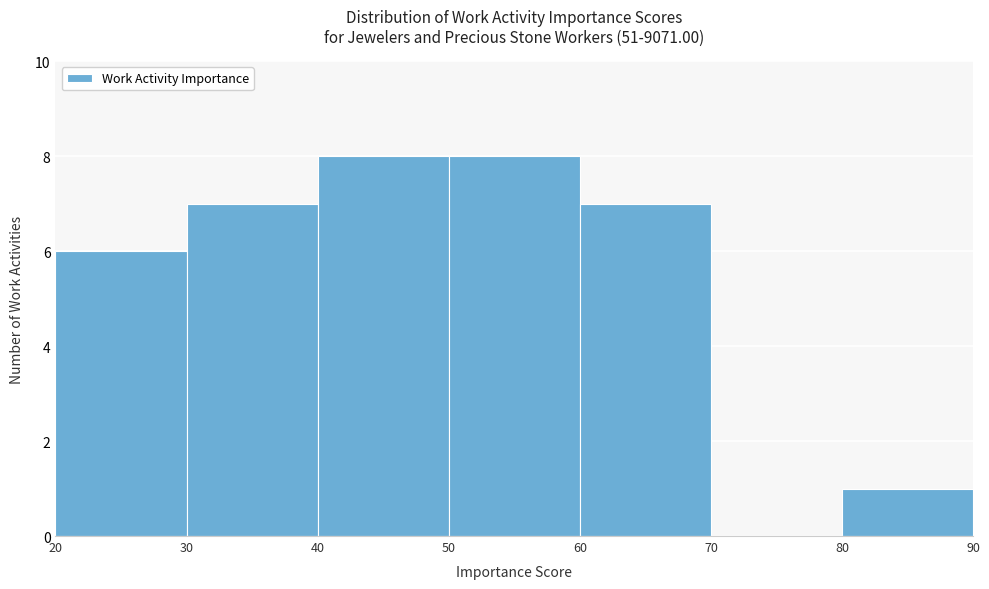

Reading left to right, transcribe this chart: for each bar, give the range it covers on the x-axis and its height. The values are not printed on the chart, so give them approximately, as read against the axis.

20 to 30: 6
30 to 40: 7
40 to 50: 8
50 to 60: 8
60 to 70: 7
70 to 80: 0
80 to 90: 1